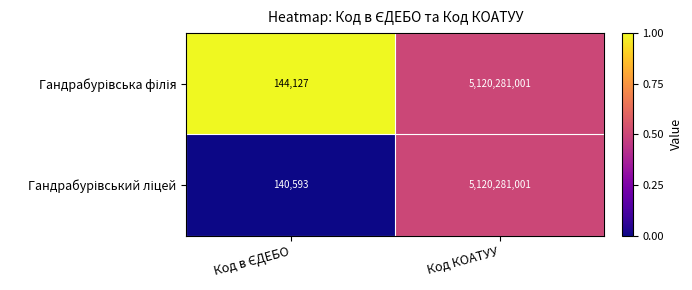

What is the total value across all series at Код КОАТУУ?

10240562002